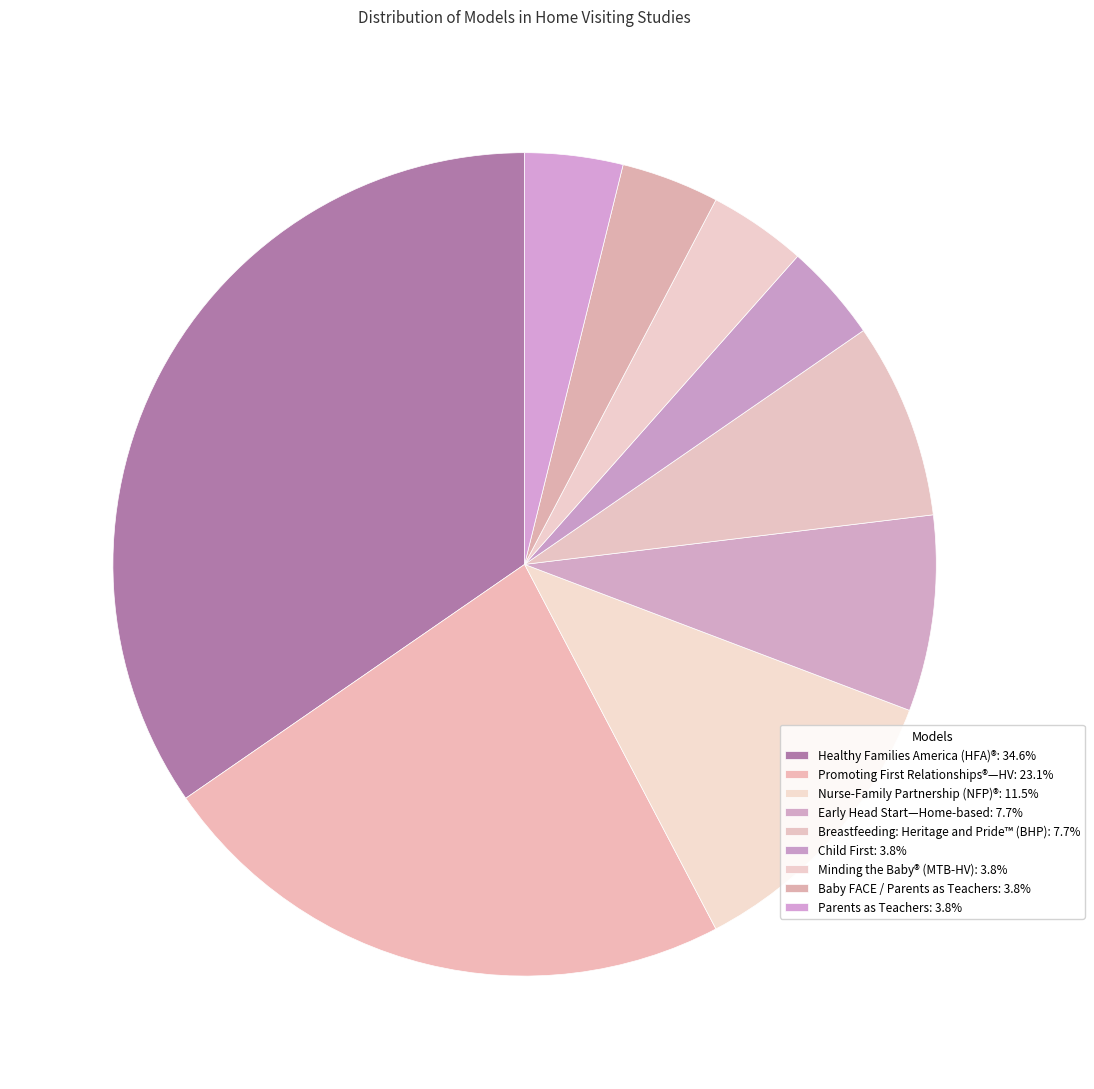

How many segments does this pie chart have?

9